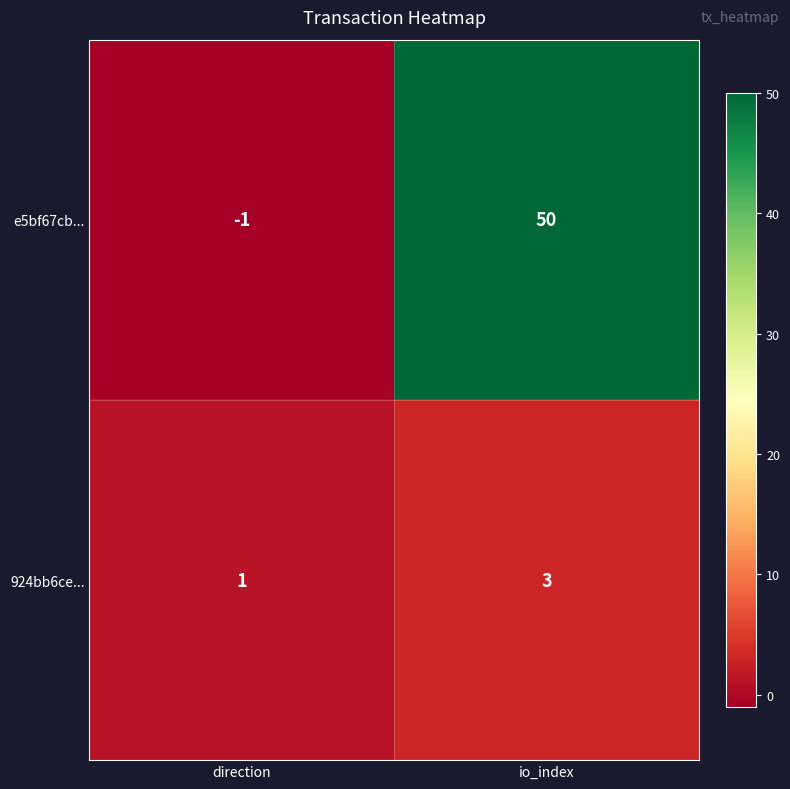

Which series has the largest total across all categories?

e5bf67cb...